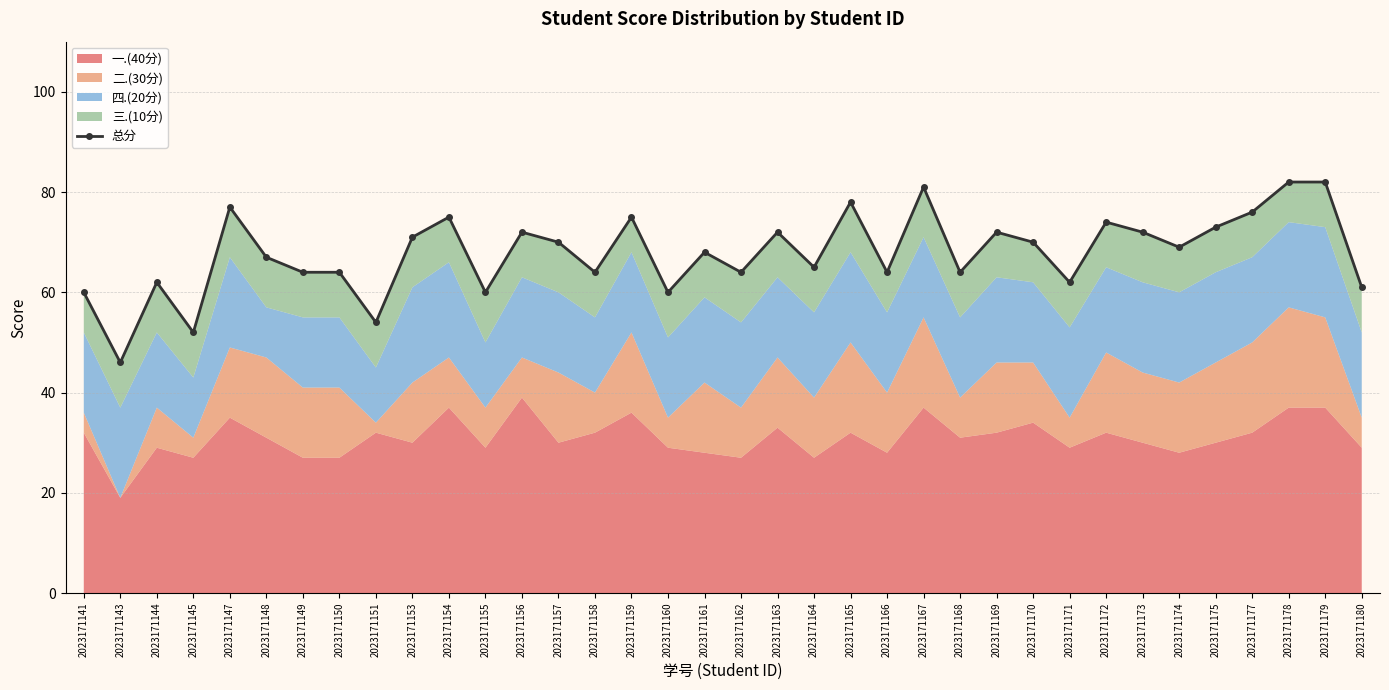

The chart shows a value of 116 at 2023171153. True or false?

False